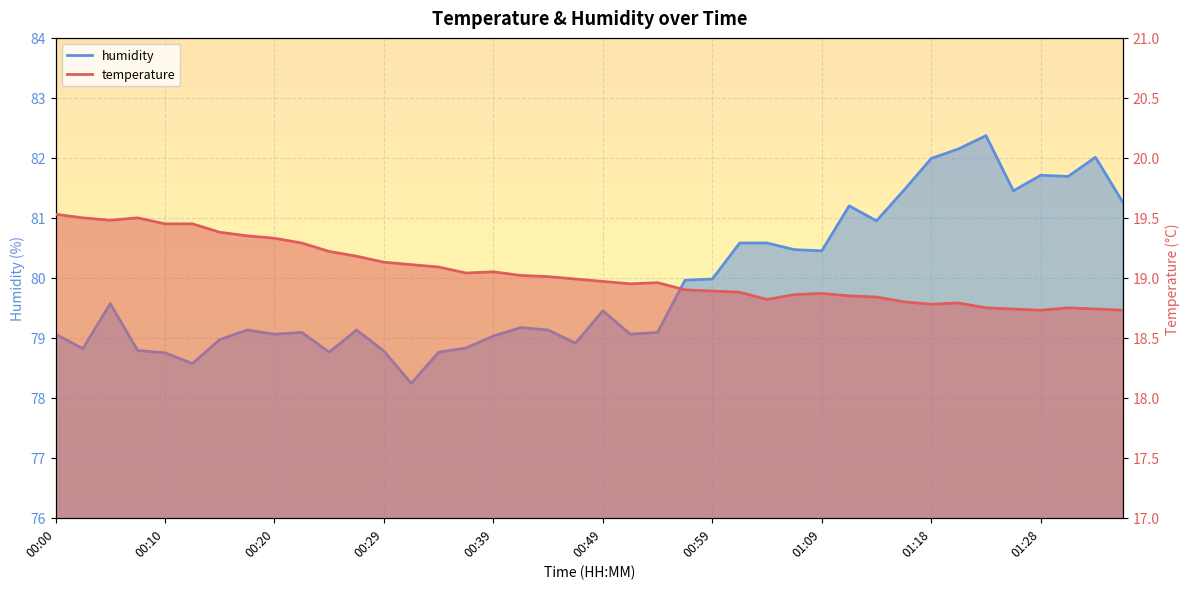

What is the difference between the maximum and minimum values in the humidity series?

4.1